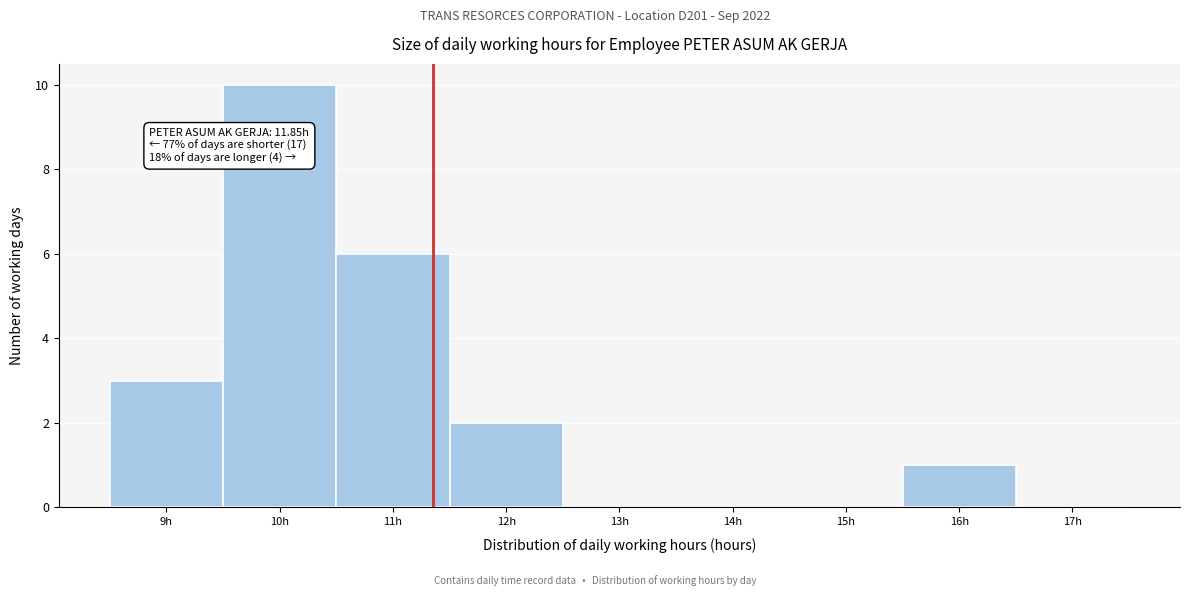

Reading right to left, what are all the values shown in this chart?

17h=0	16h=1	15h=0	14h=0	13h=0	12h=2	11h=6	10h=10	9h=3